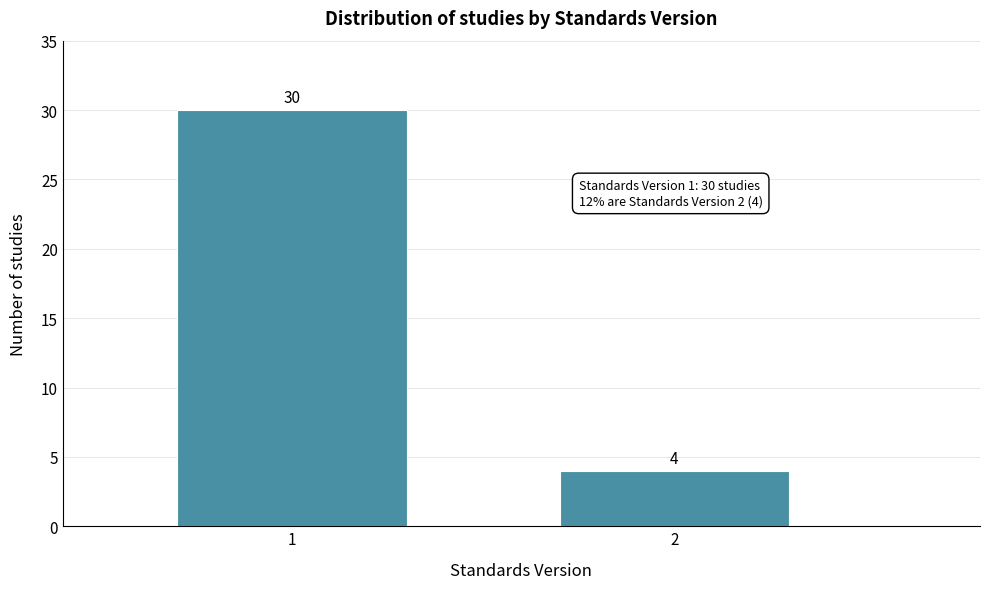

Reading left to right, extract all data points from this chart.

1=30	2=4